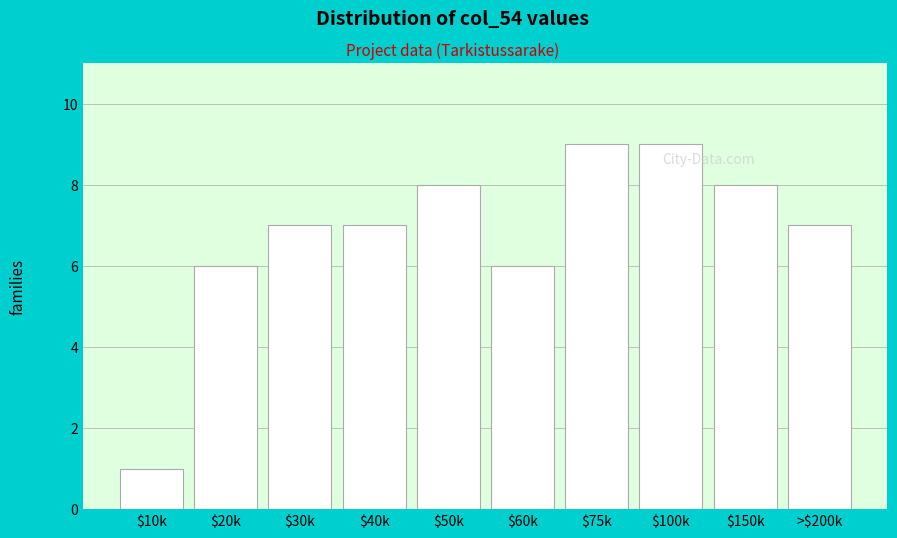

Reading left to right, what are all the values shown in this chart?

1	6	7	7	8	6	9	9	8	7